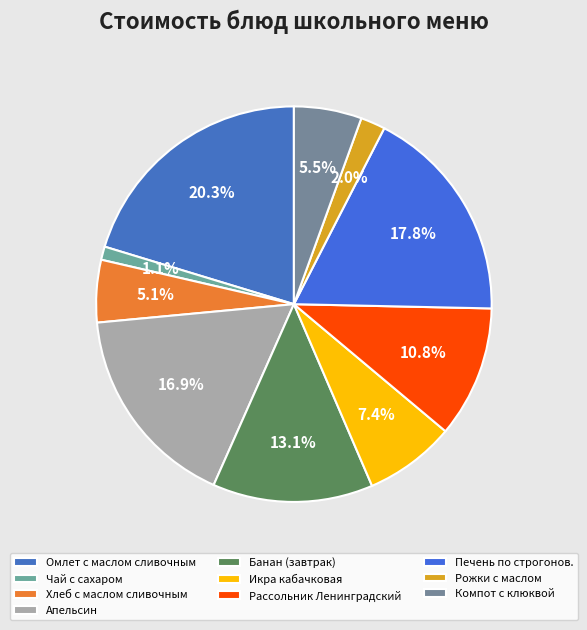

Count the number of slices in the pie.

10